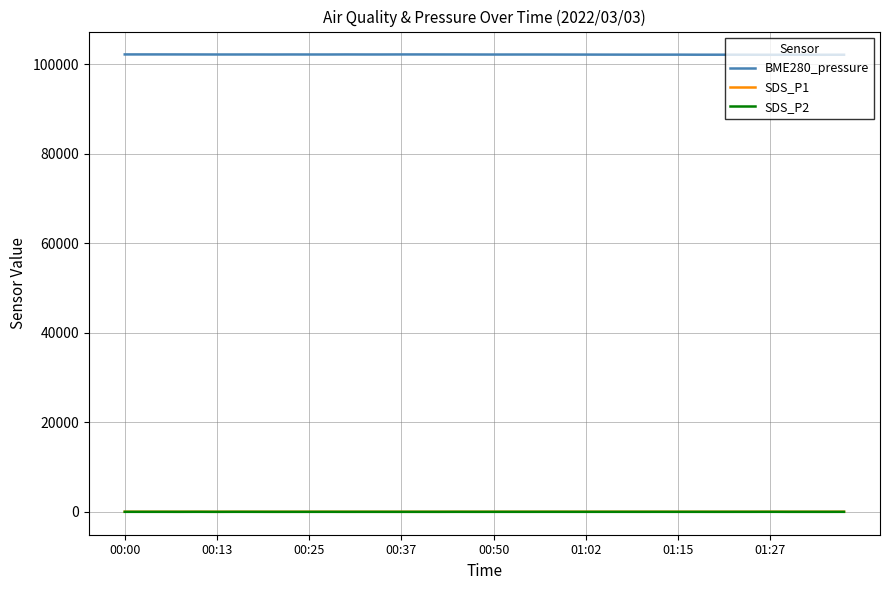

Which series has the largest total across all categories?

BME280_pressure